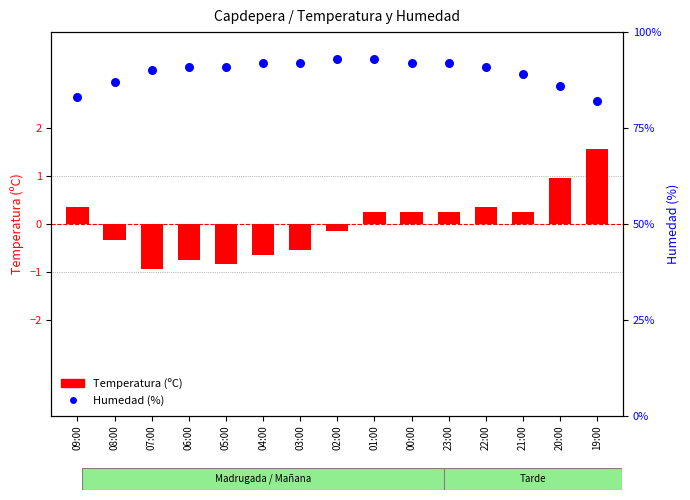

At how many categories does at least one series exceed 89?

10